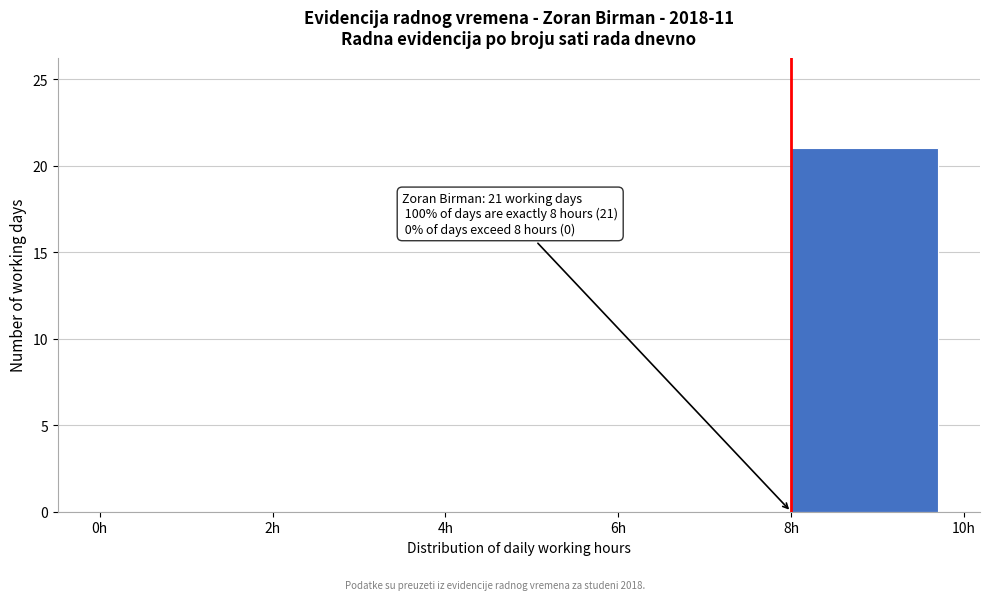

Which range on the x-axis has the tallest bar?

8 to 10